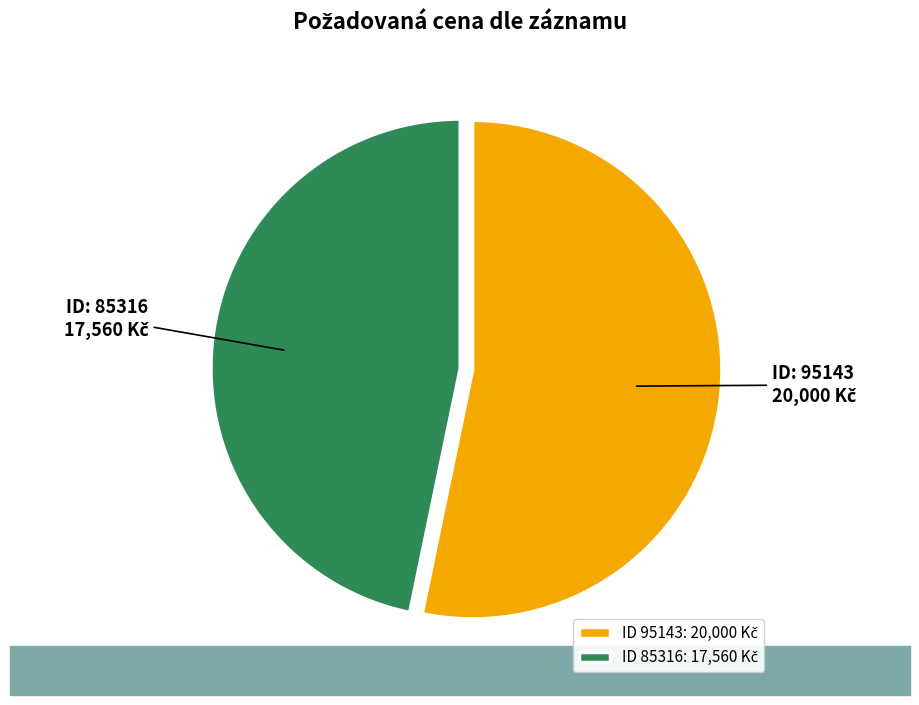

Is there any slice that represents more than half of the pie?

Yes